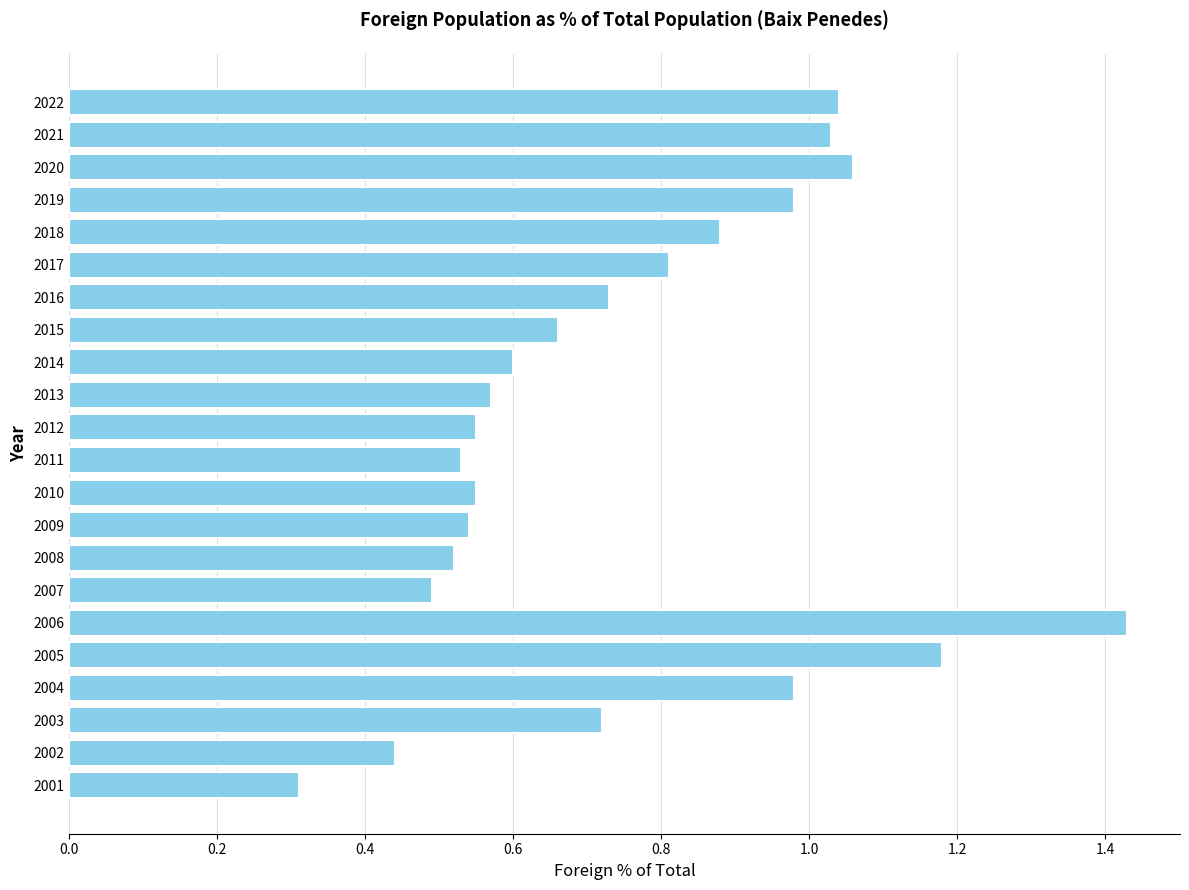

What is the average value?

0.8